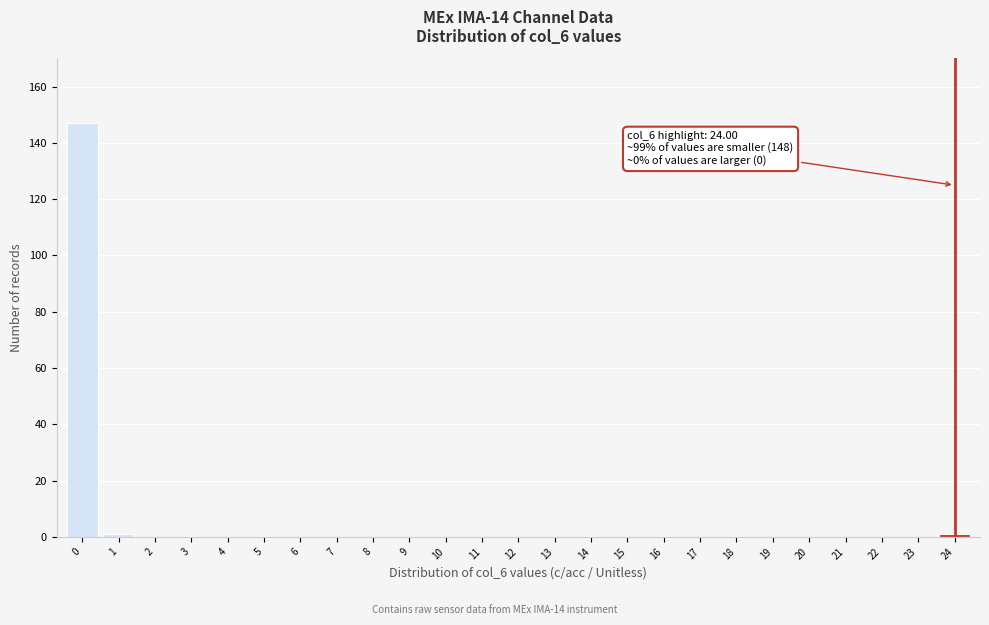

Reading left to right, transcribe all the data shown in this chart.

0=147	1=1	2=0	3=0	4=0	5=0	6=0	7=0	8=0	9=0	10=0	11=0	12=0	13=0	14=0	15=0	16=0	17=0	18=0	19=0	20=0	21=0	22=0	23=0	24=1